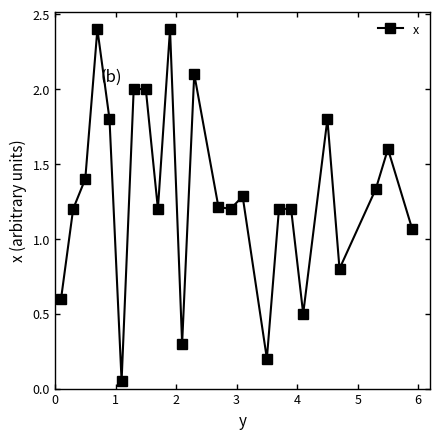

How many interior local valleys (lower than both neighbors) does the data have?

7